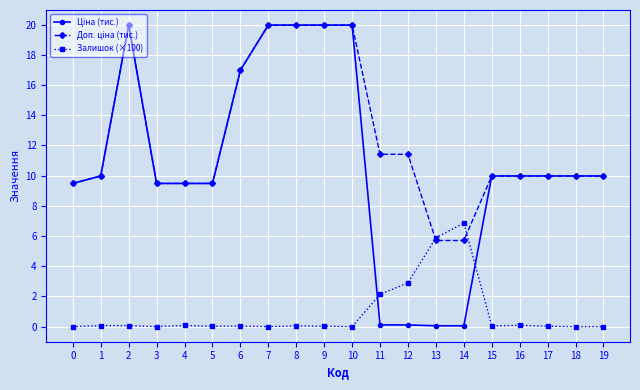

Where do Доп. ціна (тис.) and Залишок (×100) first cross each other?

12 and 13